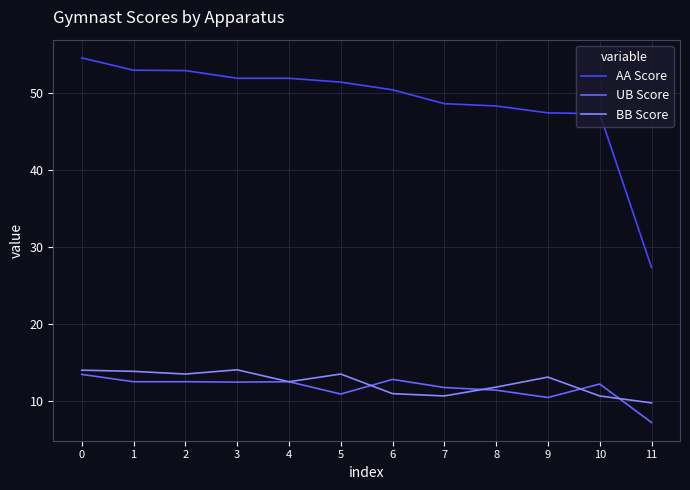

Is the value of AA Score at 8 greater than the value of UB Score at 4?

Yes